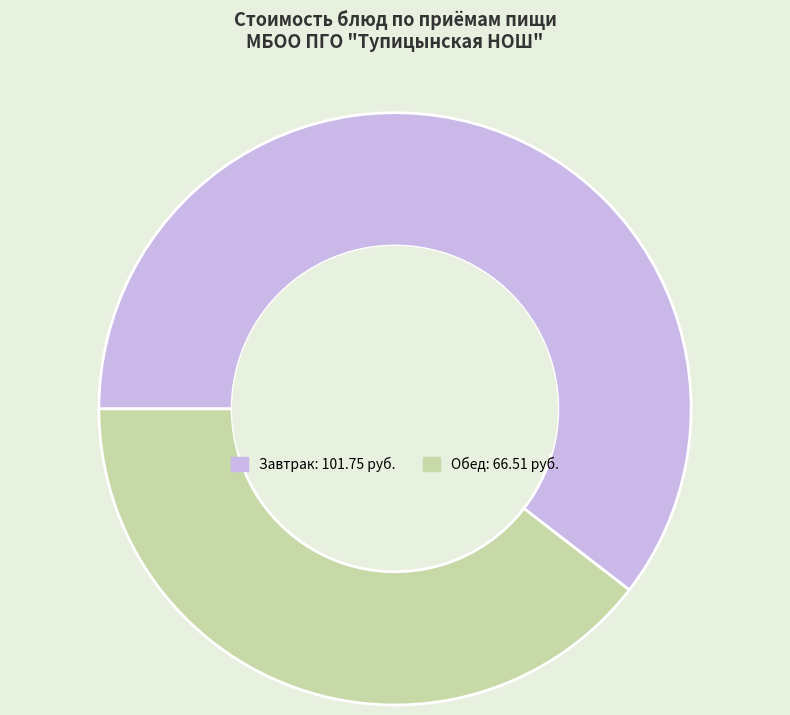

Does any single category account for the majority?

Yes